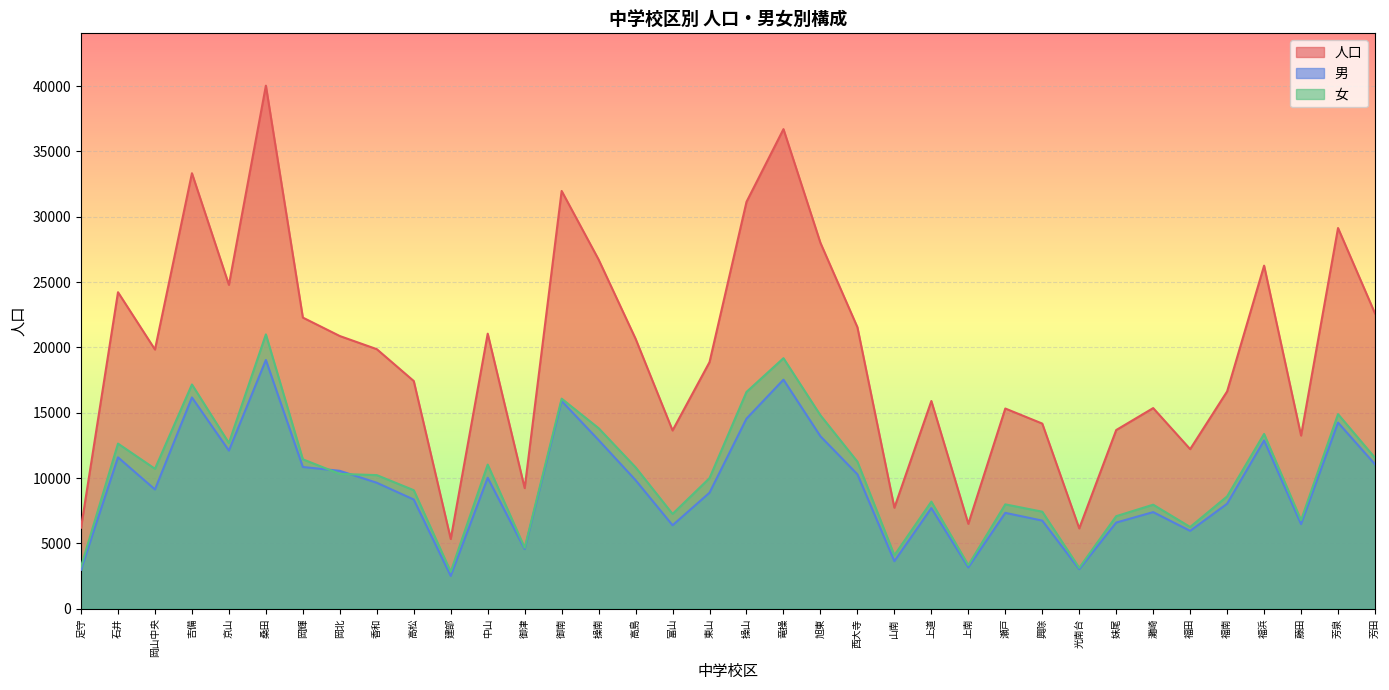

At how many categories does at least one series exceed 34717?

2